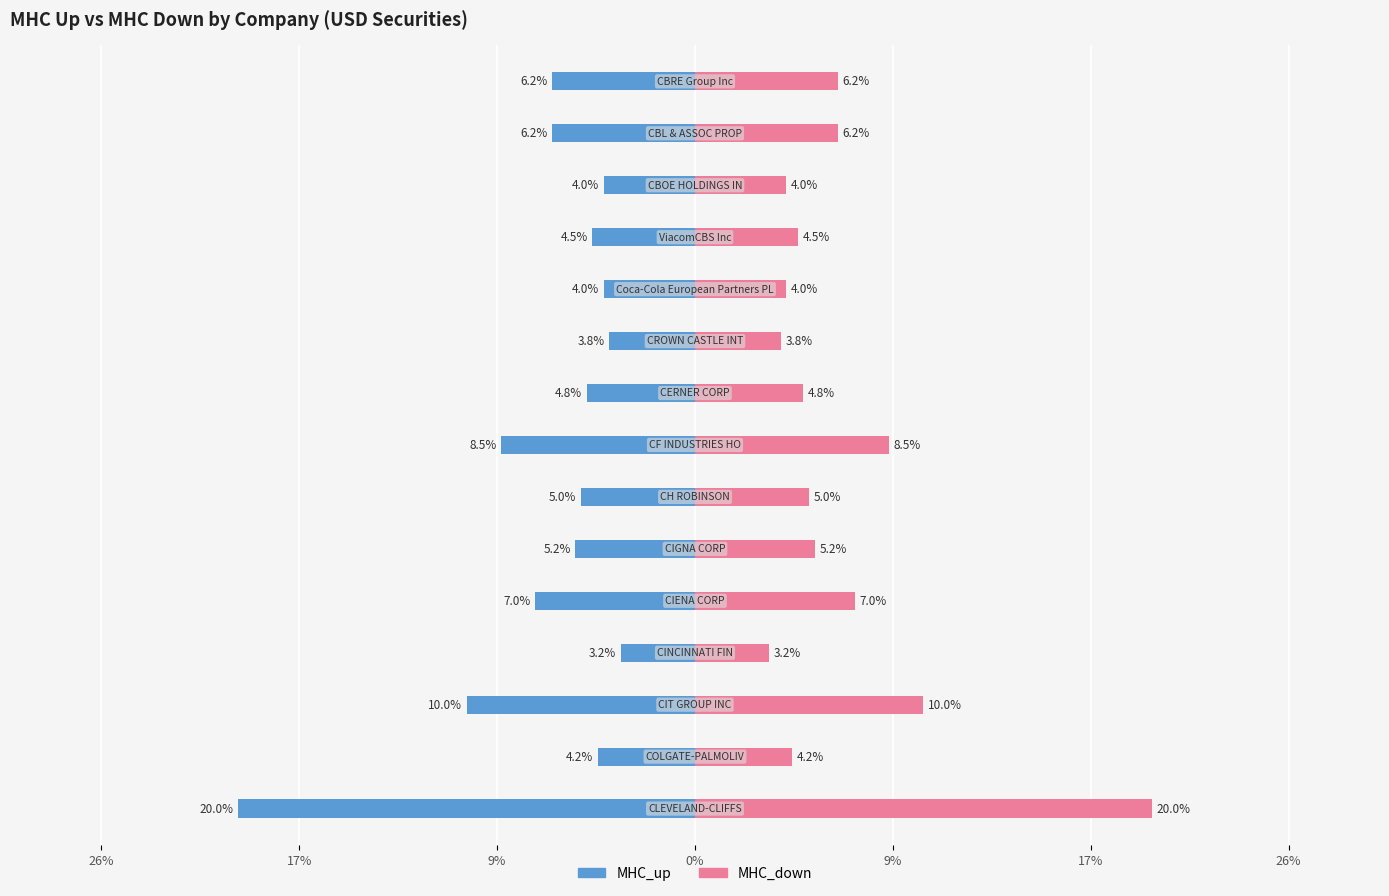

The MHC_down series shows 0.0 at 17%. True or false?

True